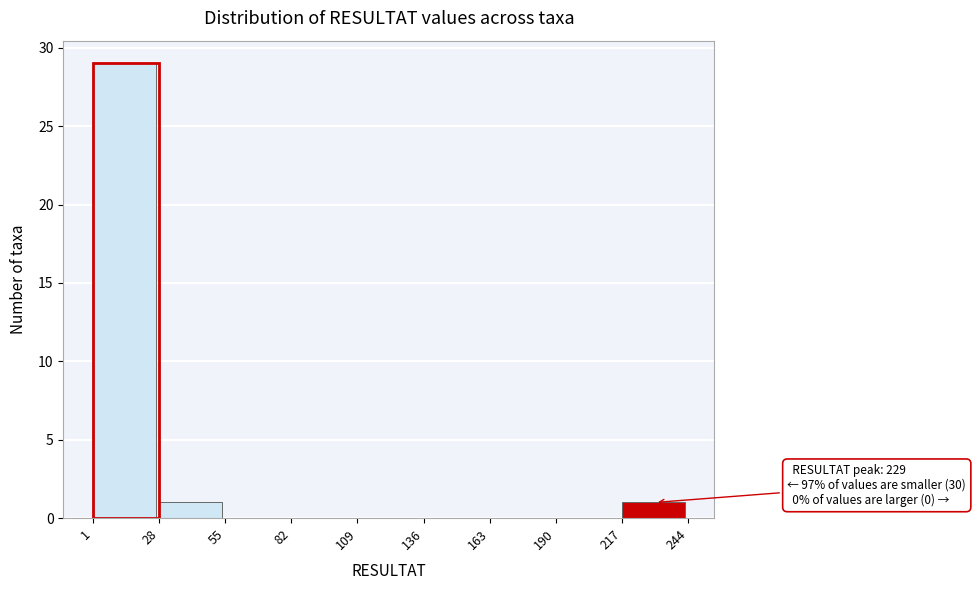

Which range on the x-axis has the tallest bar?

1 to 28